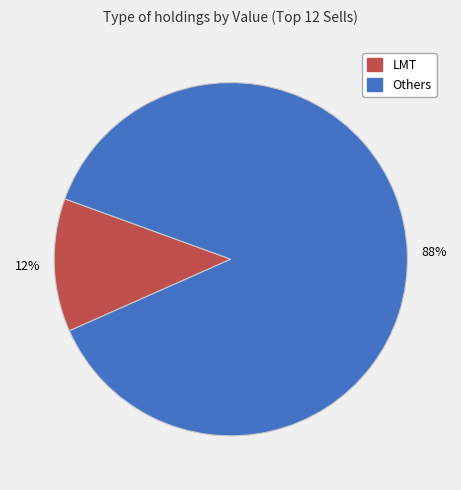

How many slices are in this pie chart?

2